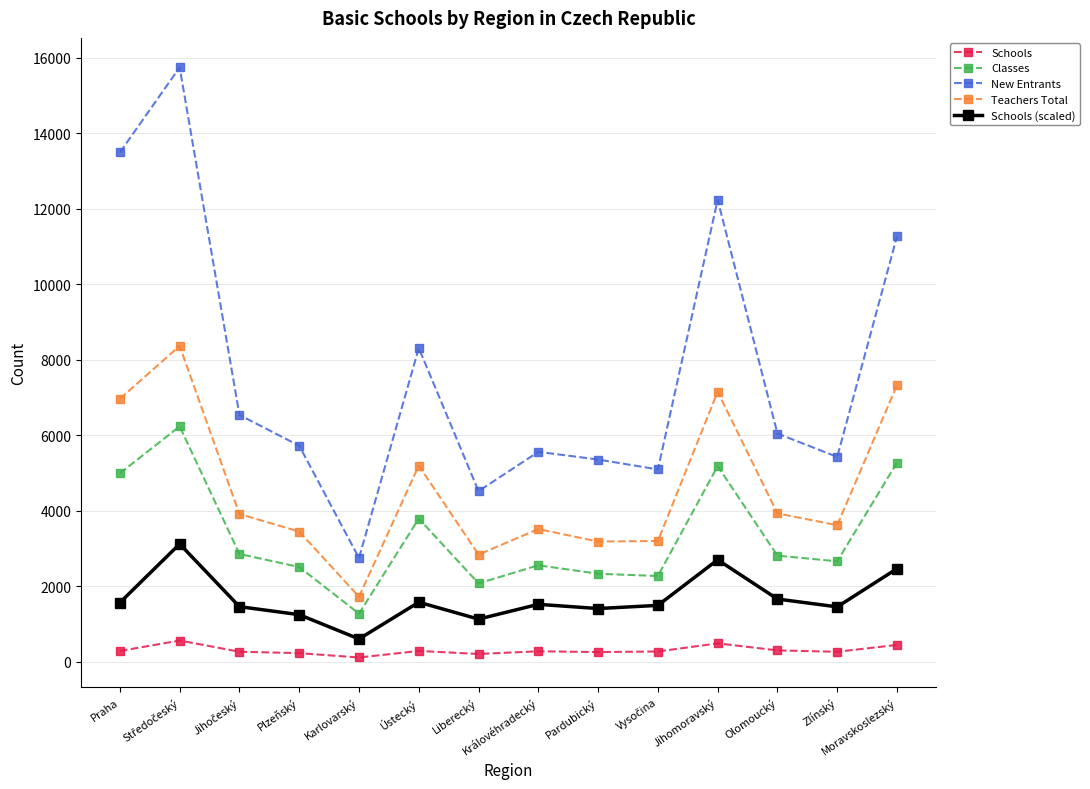

Which series has the largest range (max minus min)?

New Entrants